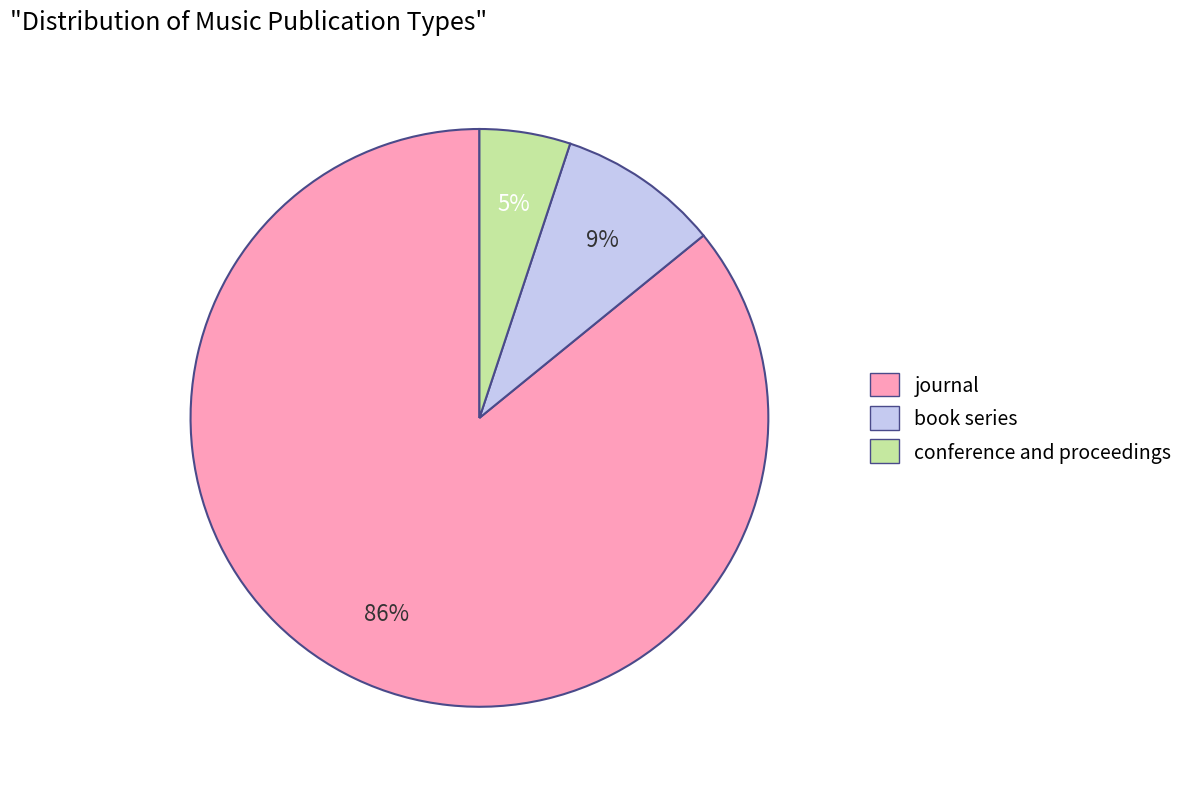

How many slices are in this pie chart?

3